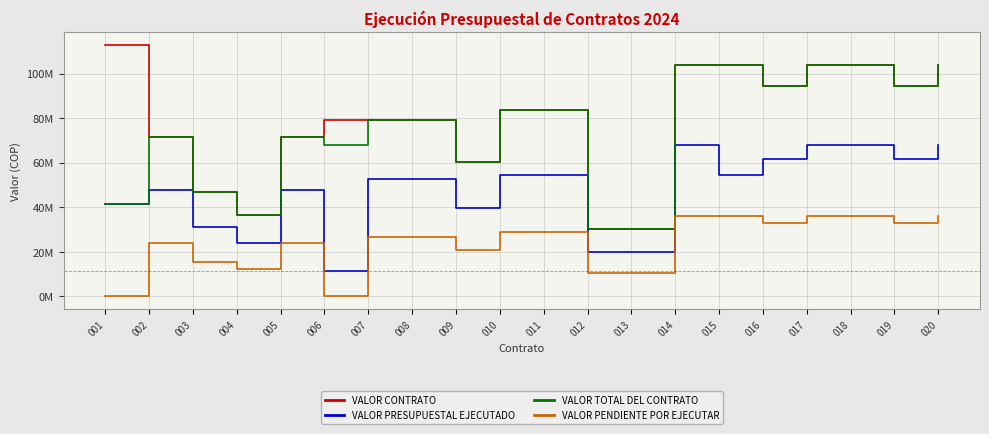

What are all the series names shown in the legend?

VALOR CONTRATO, VALOR PRESUPUESTAL EJECUTADO, VALOR TOTAL DEL CONTRATO, VALOR PENDIENTE POR EJECUTAR